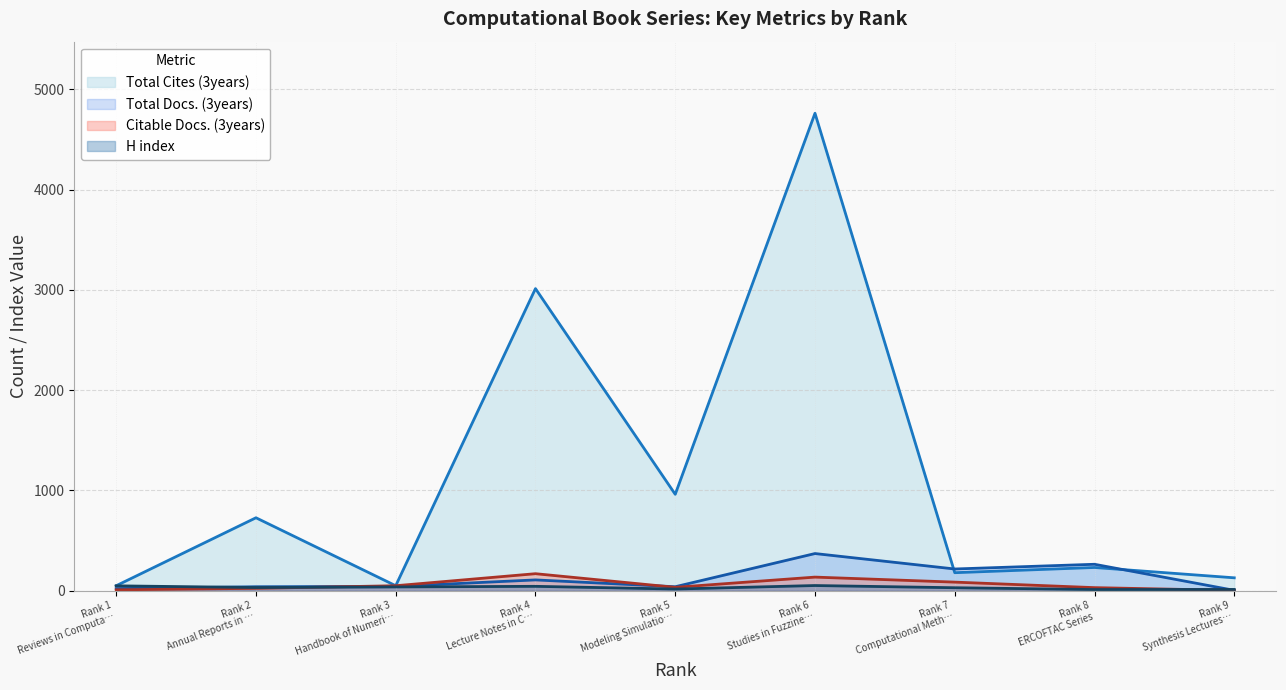

Which series has the largest total across all categories?

Total Cites (3years)